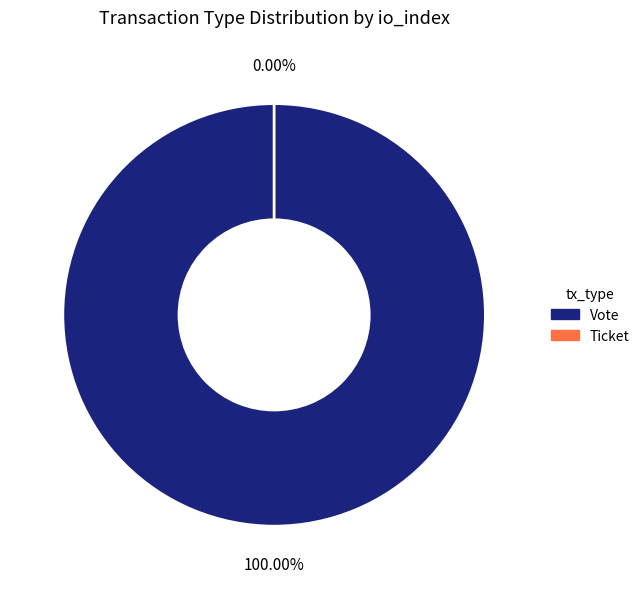

The Vote slice represents 99% of the pie. True or false?

False